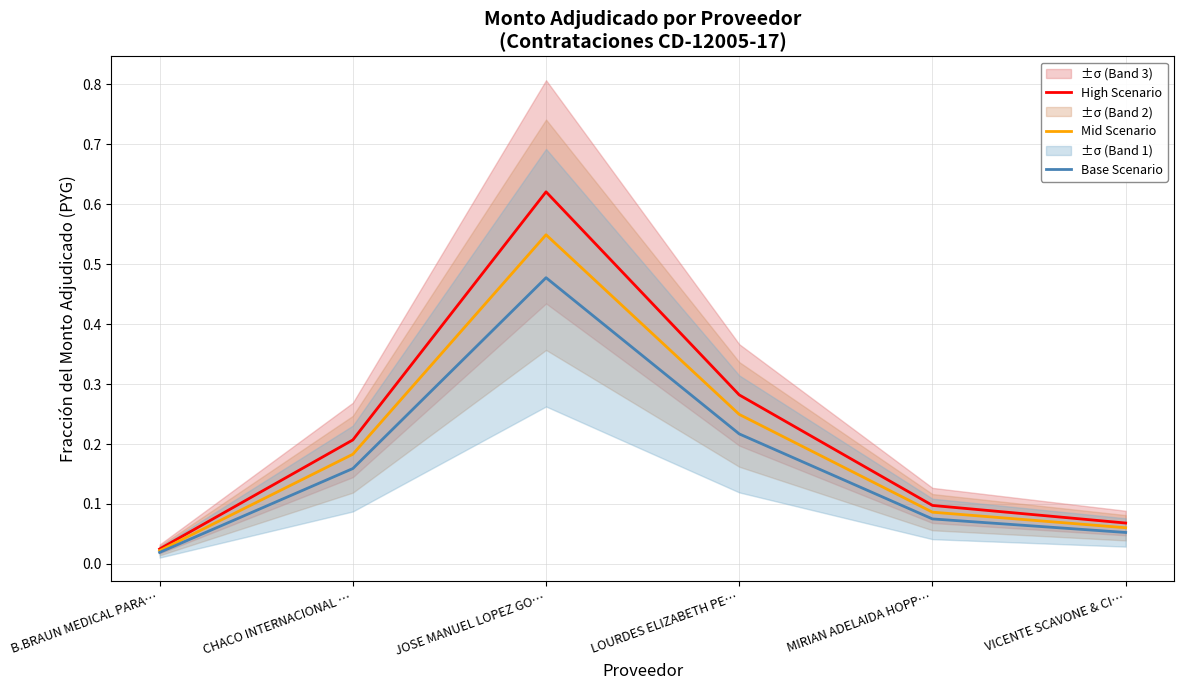

True or false: Mid Scenario and Base Scenario intersect in this chart.

False